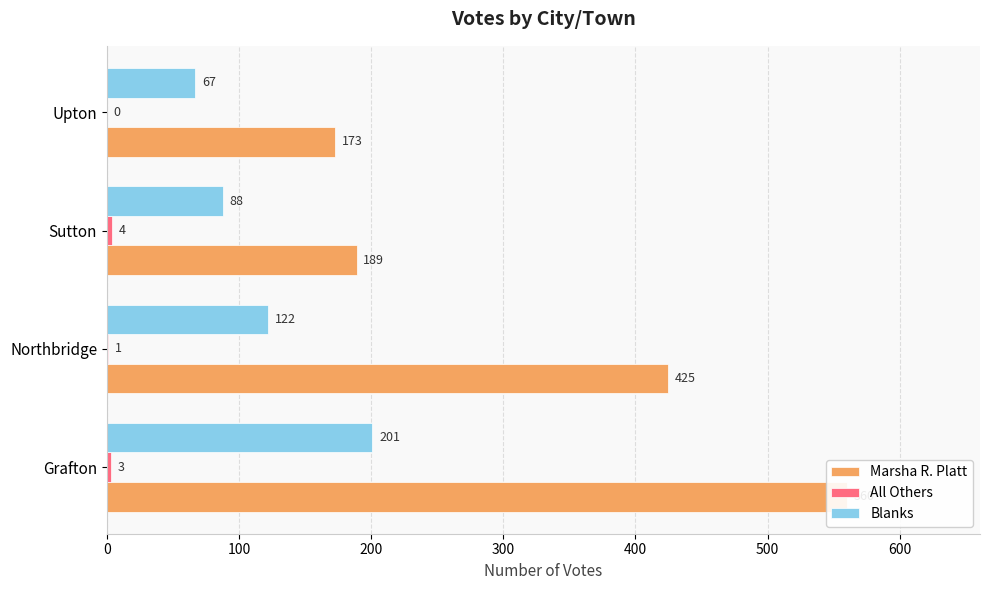

Reading right to left, what are all the values shown in this chart?

Marsha R. Platt: 173	189	425	560
All Others: 0	4	1	3
Blanks: 67	88	122	201